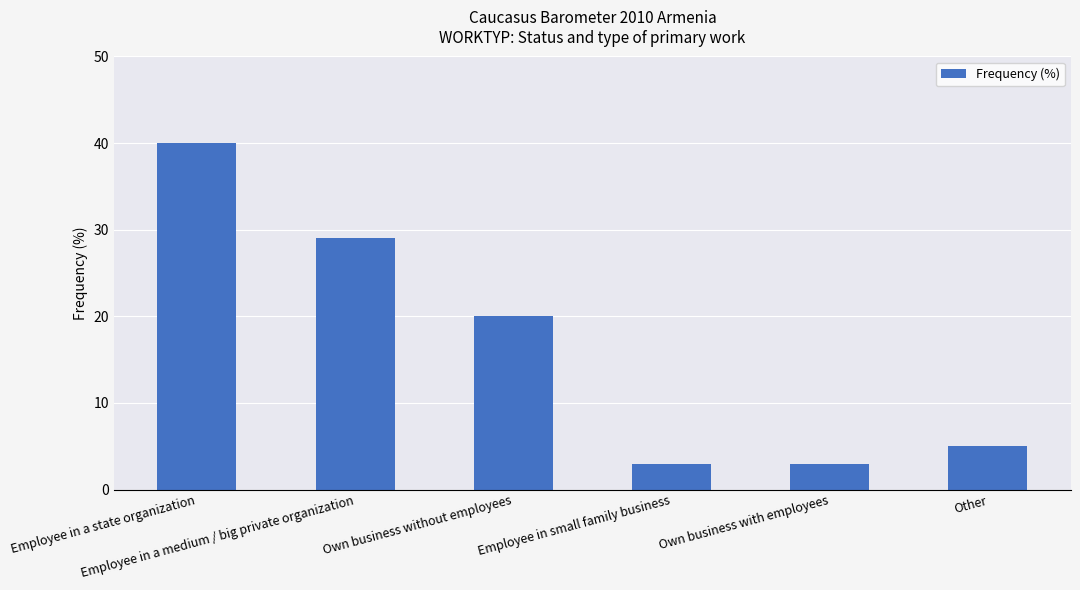

Reading left to right, extract all data points from this chart.

40	29	20	3	3	5